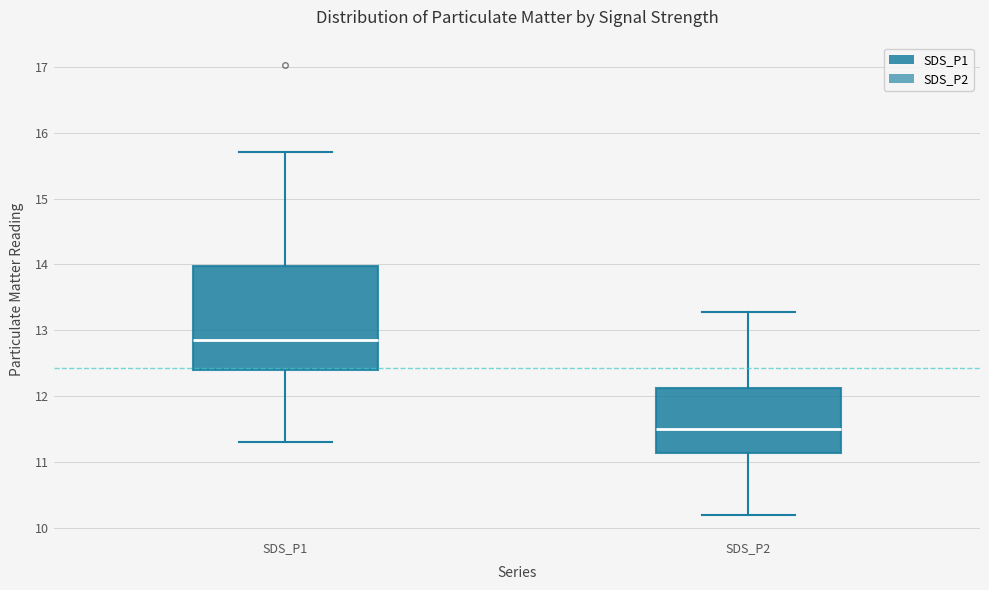

Which box is the tallest, from its lower edge to its upper edge?

SDS_P1